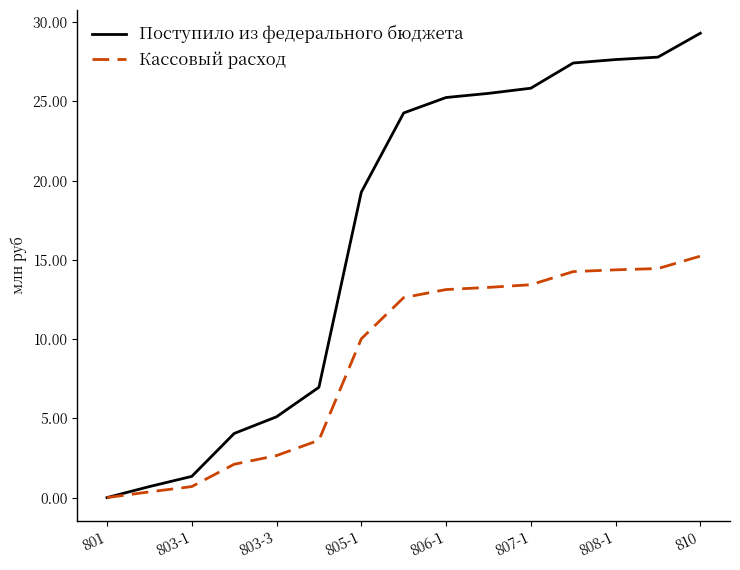

What is the greatest value displayed?

29.3